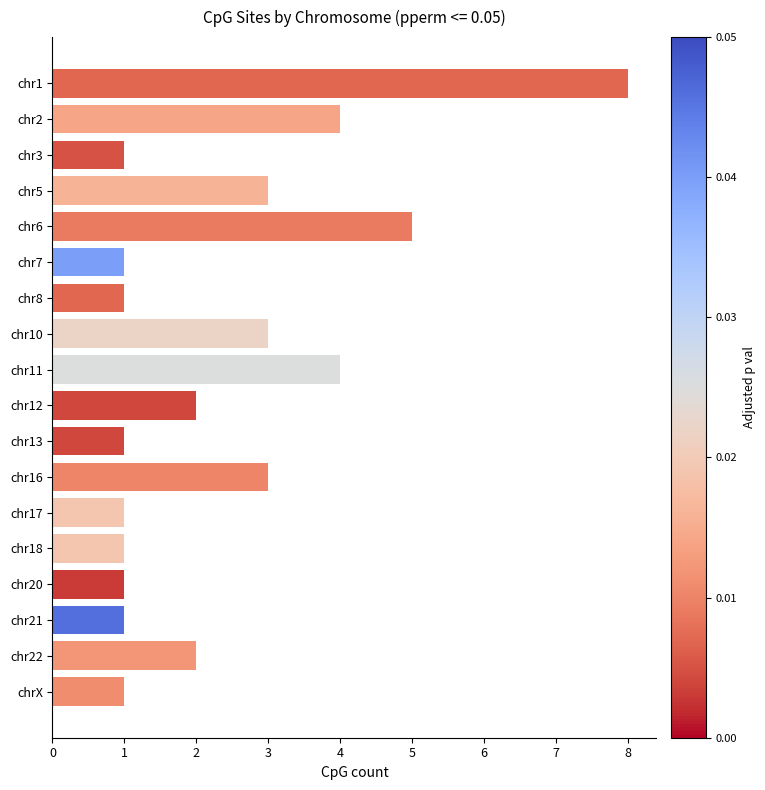

What is the difference between the maximum and minimum values?

7